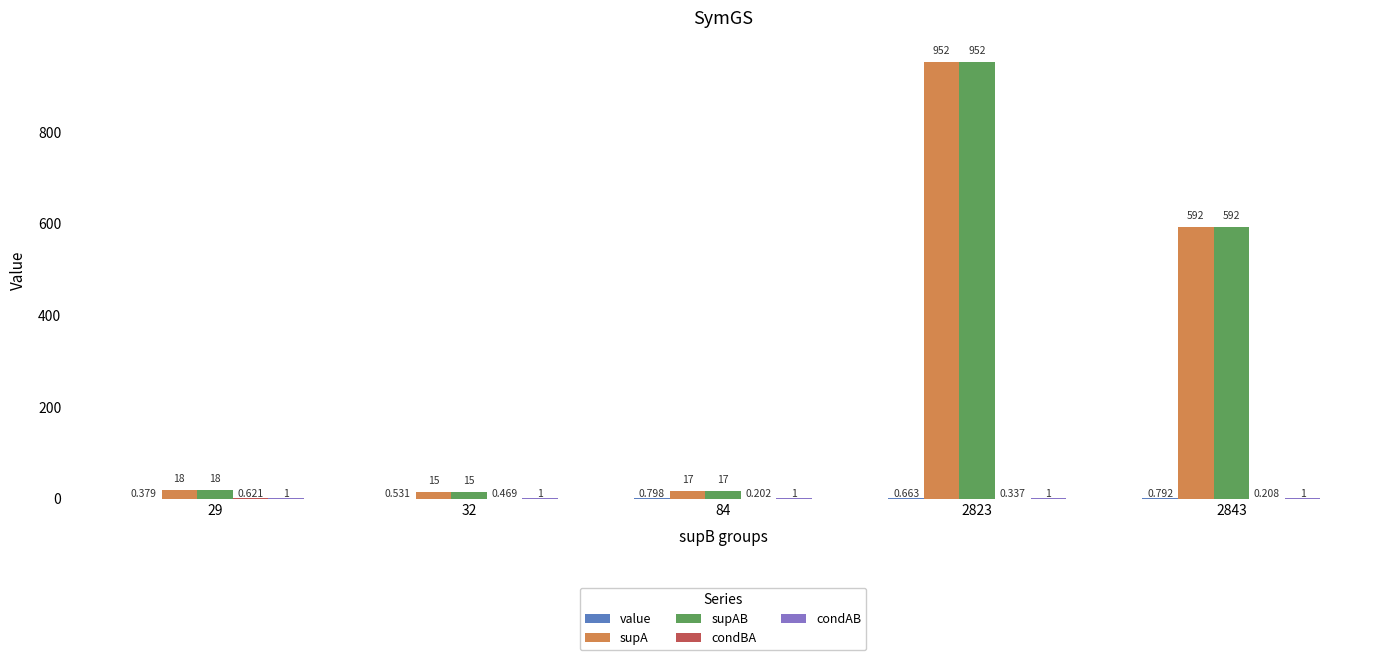

How many series are shown in this chart?

5